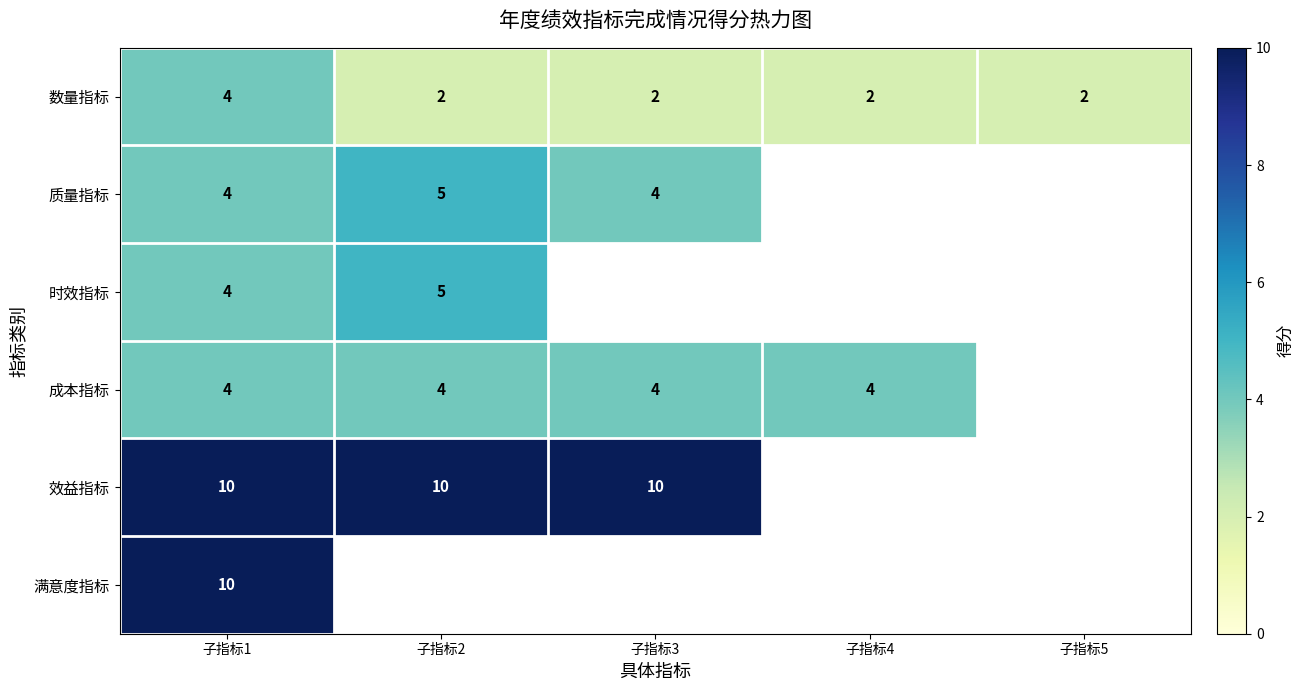

How many categories are shown in the chart?

5